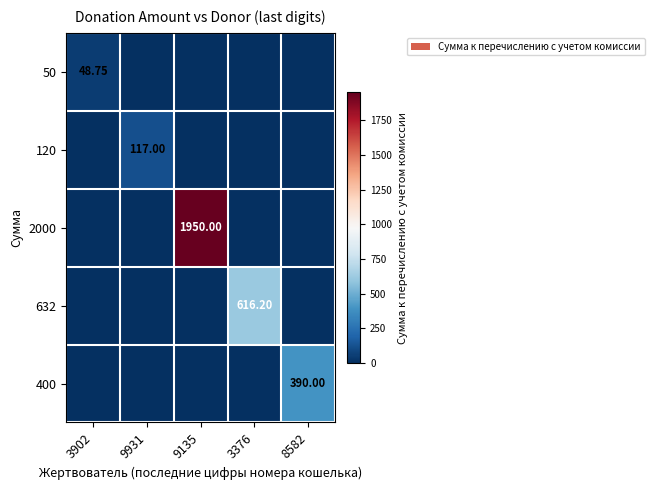

At which label does 2000 reach its peak?

9135